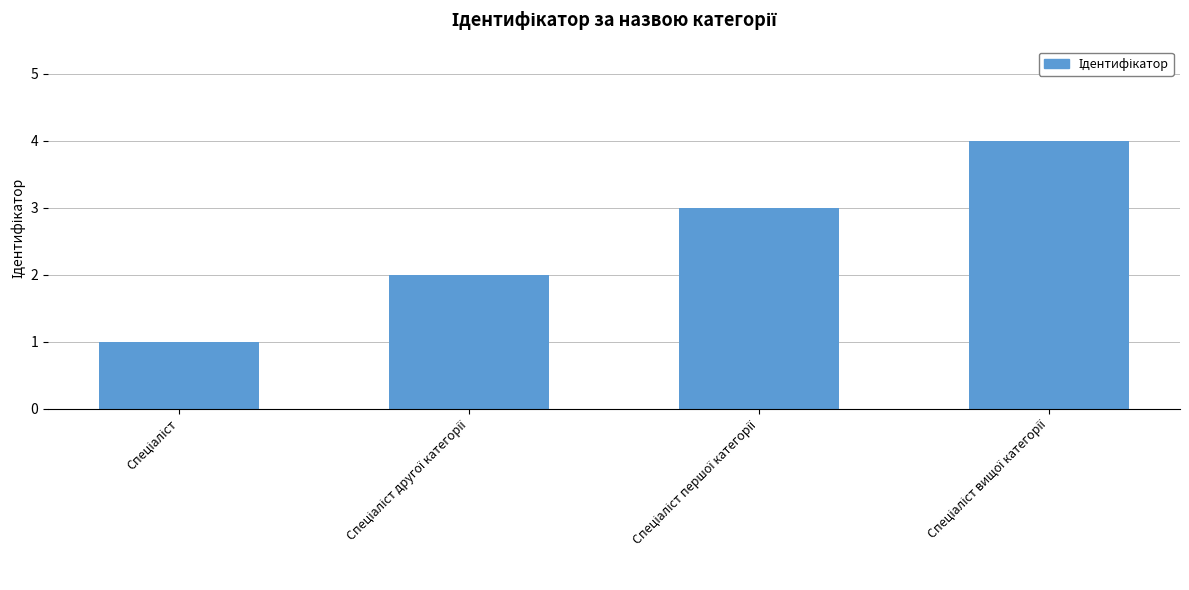

What is the minimum value shown in the chart?

1